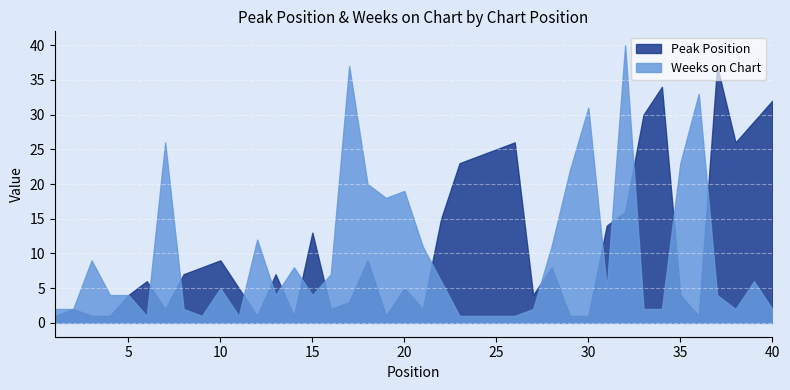

What is the sum of the Weeks on Chart values at 37 and 29?

26